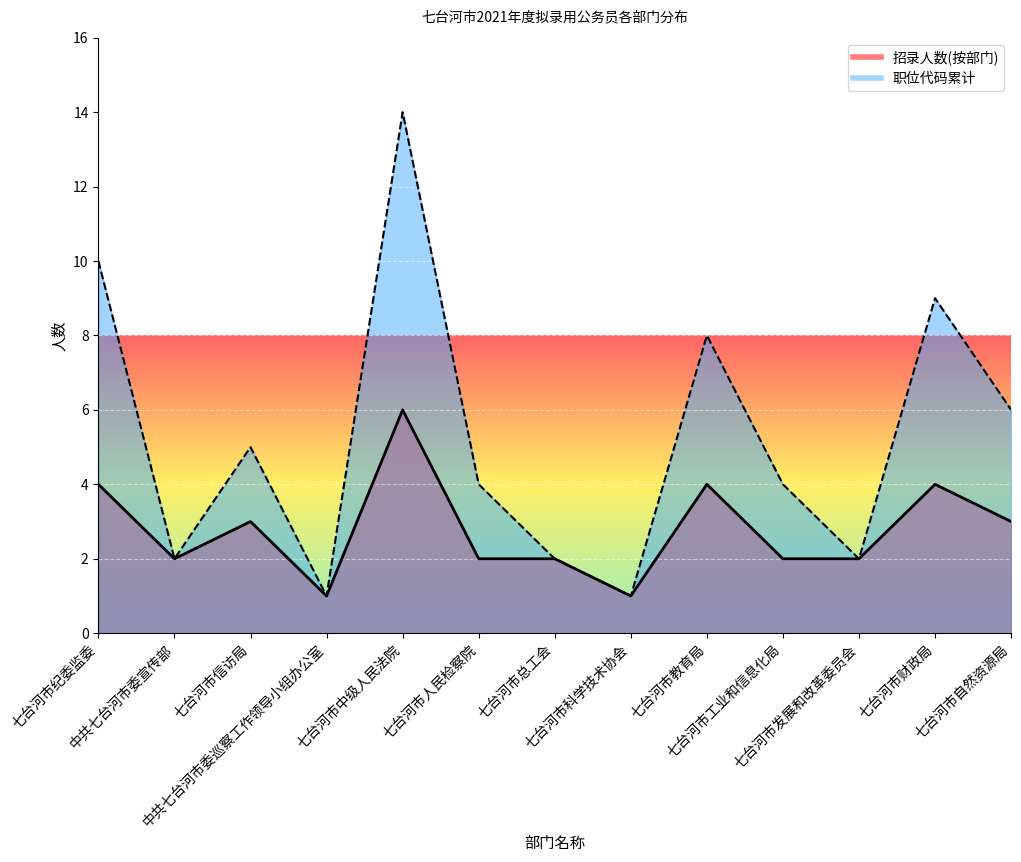

Reading left to right, transcribe all the data shown in this chart.

招录人数(按部门): 七台河市纪委监委=4	中共七台河市委宣传部=2	七台河市信访局=3	中共七台河市委巡察工作领导小组办公室=1	七台河市中级人民法院=6	七台河市人民检察院=2	七台河市总工会=2	七台河市科学技术协会=1	七台河市教育局=4	七台河市工业和信息化局=2	七台河市发展和改革委员会=2	七台河市财政局=4	七台河市自然资源局=3
职位代码累计: 七台河市纪委监委=10	中共七台河市委宣传部=2	七台河市信访局=5	中共七台河市委巡察工作领导小组办公室=1	七台河市中级人民法院=14	七台河市人民检察院=4	七台河市总工会=2	七台河市科学技术协会=1	七台河市教育局=8	七台河市工业和信息化局=4	七台河市发展和改革委员会=2	七台河市财政局=9	七台河市自然资源局=6